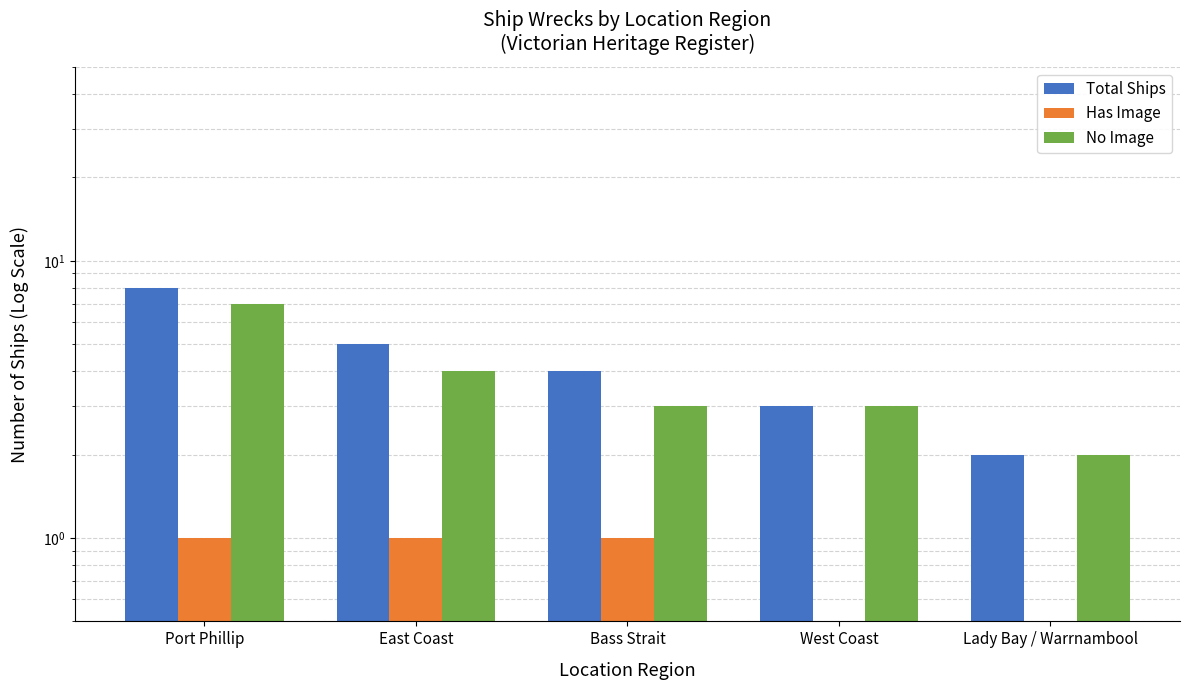

What is the sum of all Has Image values?

3